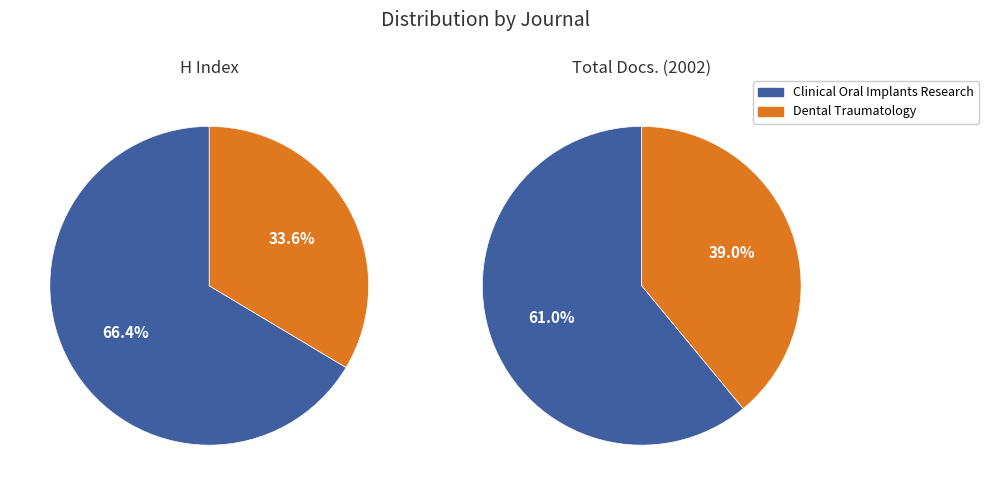

Which category has the biggest portion of the pie?

Clinical Oral Implants Research